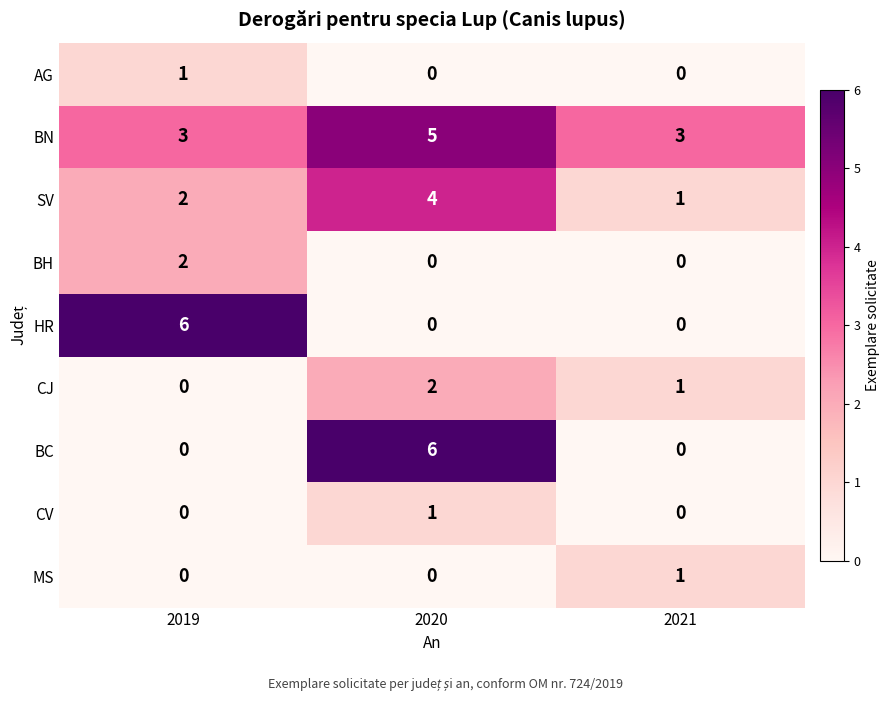

Reading right to left, list all the values displayed in this chart.

AG: 2021=0	2020=0	2019=1
BN: 2021=3	2020=5	2019=3
SV: 2021=1	2020=4	2019=2
BH: 2021=0	2020=0	2019=2
HR: 2021=0	2020=0	2019=6
CJ: 2021=1	2020=2	2019=0
BC: 2021=0	2020=6	2019=0
CV: 2021=0	2020=1	2019=0
MS: 2021=1	2020=0	2019=0